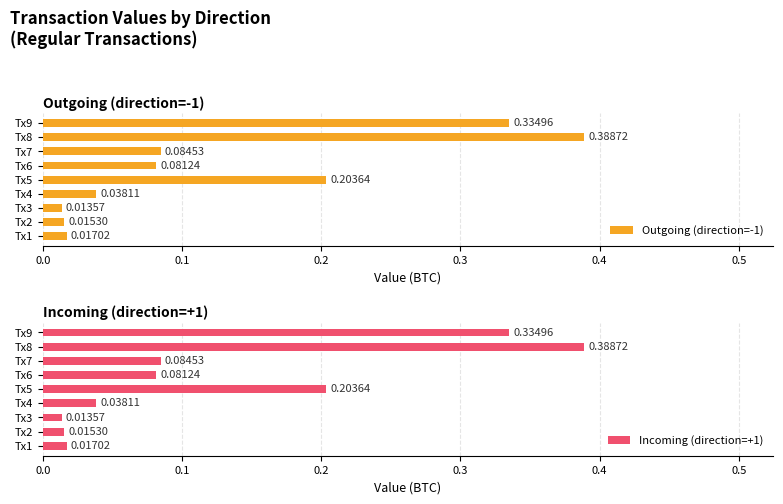

List the labels in order of Outgoing (direction=-1) value, largest first.

Tx8, Tx9, Tx5, Tx7, Tx6, Tx4, Tx1, Tx2, Tx3